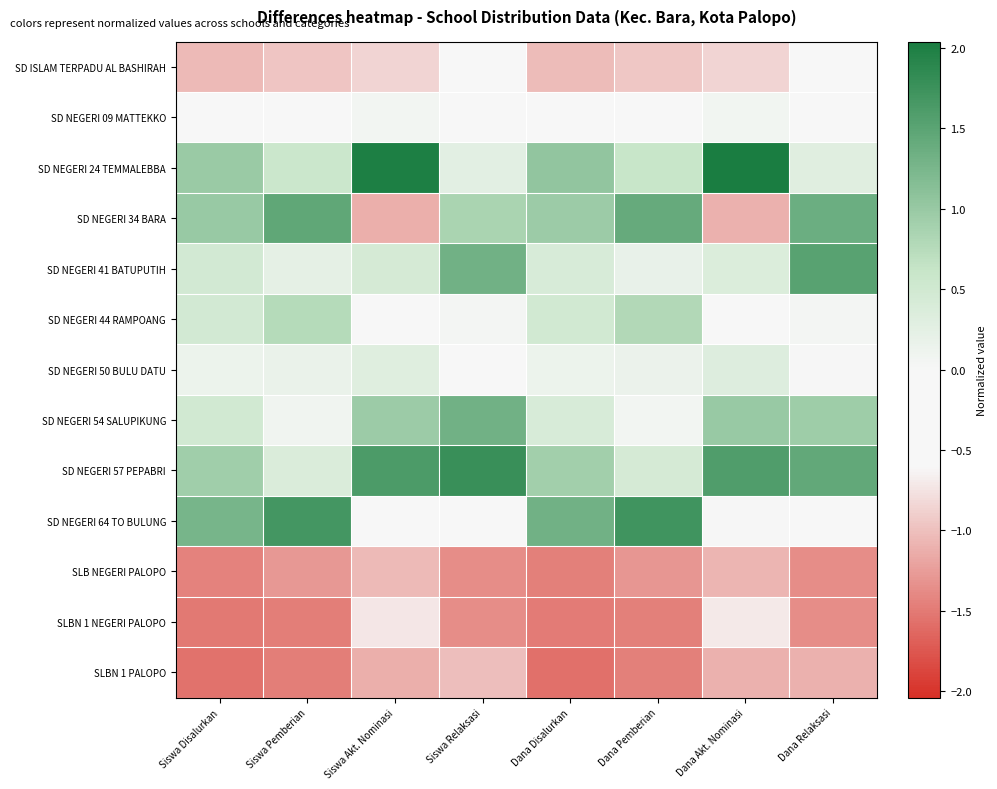

Reading left to right, list all the values displayed in this chart.

SD ISLAM TERPADU AL BASHIRAH: Siswa Disalurkan=-1.0	Siswa Pemberian=-1.0	Siswa Akt. Nominasi=-0.9	Siswa Relaksasi=-0.5	Dana Disalurkan=-1.0	Dana Pemberian=-1.0	Dana Akt. Nominasi=-0.8	Dana Relaksasi=-0.4
SD NEGERI 09 MATTEKKO: Siswa Disalurkan=-0.2	Siswa Pemberian=-0.1	Siswa Akt. Nominasi=0.1	Siswa Relaksasi=-0.4	Dana Disalurkan=-0.1	Dana Pemberian=-0.1	Dana Akt. Nominasi=0.1	Dana Relaksasi=-0.4
SD NEGERI 24 TEMMALEBBA: Siswa Disalurkan=1.0	Siswa Pemberian=0.6	Siswa Akt. Nominasi=2.0	Siswa Relaksasi=0.3	Dana Disalurkan=1.0	Dana Pemberian=0.6	Dana Akt. Nominasi=2.0	Dana Relaksasi=0.3
SD NEGERI 34 BARA: Siswa Disalurkan=1.0	Siswa Pemberian=1.5	Siswa Akt. Nominasi=-1.1	Siswa Relaksasi=0.8	Dana Disalurkan=1.0	Dana Pemberian=1.4	Dana Akt. Nominasi=-1.1	Dana Relaksasi=1.4
SD NEGERI 41 BATUPUTIH: Siswa Disalurkan=0.5	Siswa Pemberian=0.2	Siswa Akt. Nominasi=0.4	Siswa Relaksasi=1.3	Dana Disalurkan=0.4	Dana Pemberian=0.2	Dana Akt. Nominasi=0.4	Dana Relaksasi=1.5
SD NEGERI 44 RAMPOANG: Siswa Disalurkan=0.5	Siswa Pemberian=0.8	Siswa Akt. Nominasi=-0.5	Siswa Relaksasi=0.0	Dana Disalurkan=0.5	Dana Pemberian=0.8	Dana Akt. Nominasi=-0.5	Dana Relaksasi=0.0
SD NEGERI 50 BULU DATU: Siswa Disalurkan=0.1	Siswa Pemberian=0.2	Siswa Akt. Nominasi=0.3	Siswa Relaksasi=-0.5	Dana Disalurkan=0.1	Dana Pemberian=0.1	Dana Akt. Nominasi=0.3	Dana Relaksasi=-0.6
SD NEGERI 54 SALUPIKUNG: Siswa Disalurkan=0.5	Siswa Pemberian=0.1	Siswa Akt. Nominasi=1.0	Siswa Relaksasi=1.3	Dana Disalurkan=0.4	Dana Pemberian=0.0	Dana Akt. Nominasi=1.0	Dana Relaksasi=0.9
SD NEGERI 57 PEPABRI: Siswa Disalurkan=0.9	Siswa Pemberian=0.4	Siswa Akt. Nominasi=1.6	Siswa Relaksasi=1.8	Dana Disalurkan=0.9	Dana Pemberian=0.4	Dana Akt. Nominasi=1.6	Dana Relaksasi=1.4
SD NEGERI 64 TO BULUNG: Siswa Disalurkan=1.3	Siswa Pemberian=1.7	Siswa Akt. Nominasi=-0.0	Siswa Relaksasi=-0.3	Dana Disalurkan=1.3	Dana Pemberian=1.7	Dana Akt. Nominasi=0.0	Dana Relaksasi=-0.4
SLB NEGERI PALOPO: Siswa Disalurkan=-1.4	Siswa Pemberian=-1.3	Siswa Akt. Nominasi=-1.1	Siswa Relaksasi=-1.4	Dana Disalurkan=-1.5	Dana Pemberian=-1.3	Dana Akt. Nominasi=-1.1	Dana Relaksasi=-1.4
SLBN 1 NEGERI PALOPO: Siswa Disalurkan=-1.5	Siswa Pemberian=-1.5	Siswa Akt. Nominasi=-0.7	Siswa Relaksasi=-1.4	Dana Disalurkan=-1.5	Dana Pemberian=-1.5	Dana Akt. Nominasi=-0.7	Dana Relaksasi=-1.4
SLBN 1 PALOPO: Siswa Disalurkan=-1.6	Siswa Pemberian=-1.5	Siswa Akt. Nominasi=-1.1	Siswa Relaksasi=-1.0	Dana Disalurkan=-1.6	Dana Pemberian=-1.5	Dana Akt. Nominasi=-1.1	Dana Relaksasi=-1.1